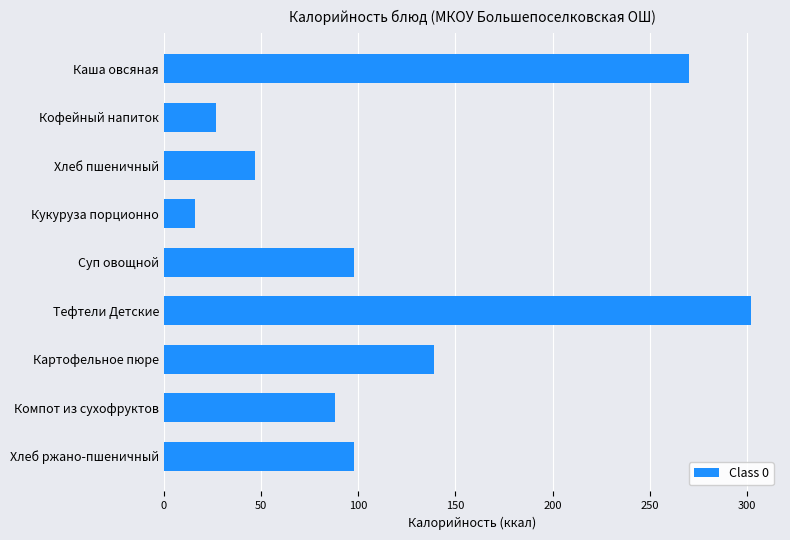

What is the ratio of the value at Хлеб ржано-пшеничный to the value at Кофейный напиток?

3.6